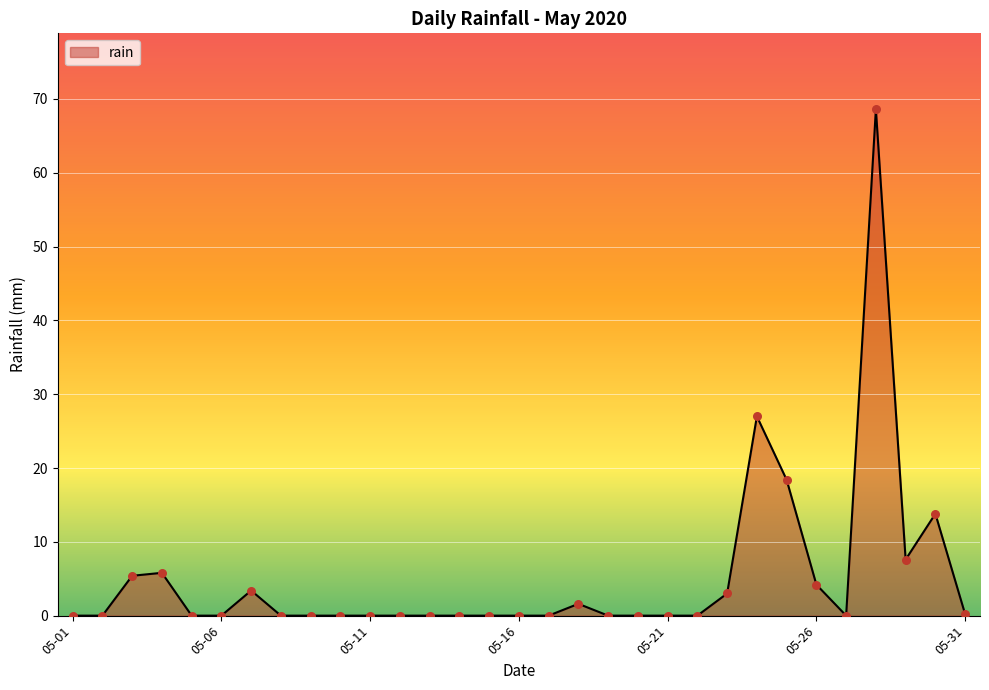

What is the difference between the maximum and minimum values?

68.6